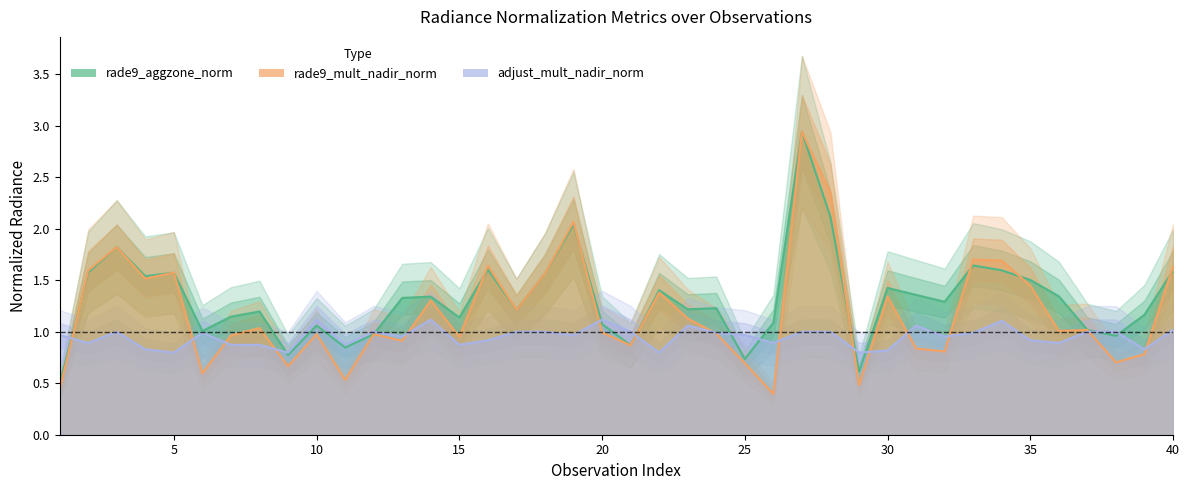

In adjust_mult_nadir_norm, how many points are lower than both neighbors (excluding endpoints)?

13